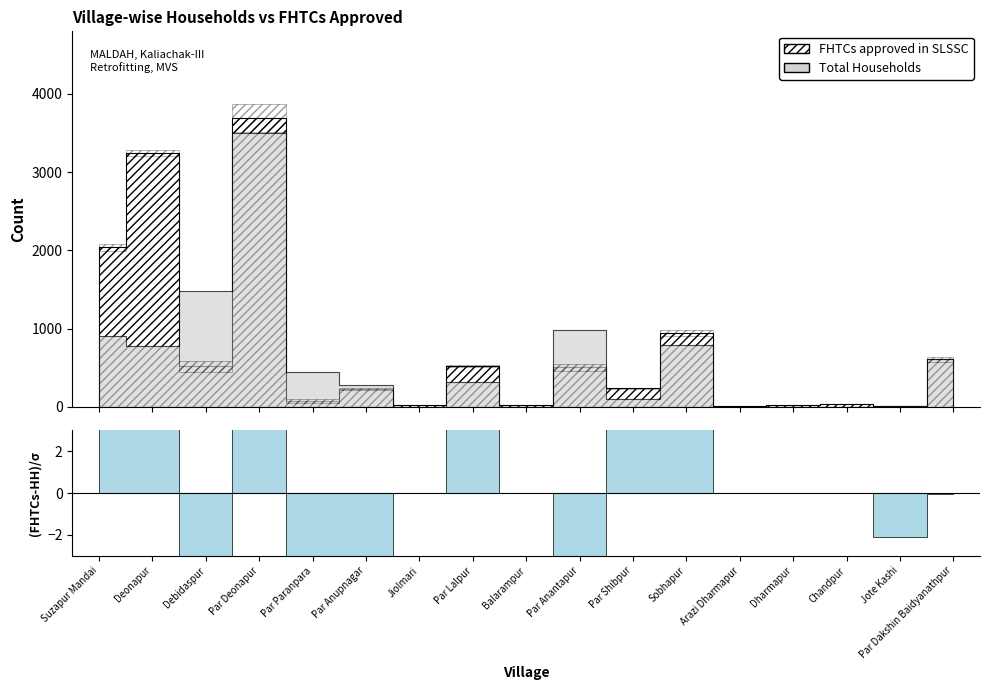

Between Par Deonapur and Par Paranpara, which series saw the biggest shift?

FHTCs approved in SLSSC